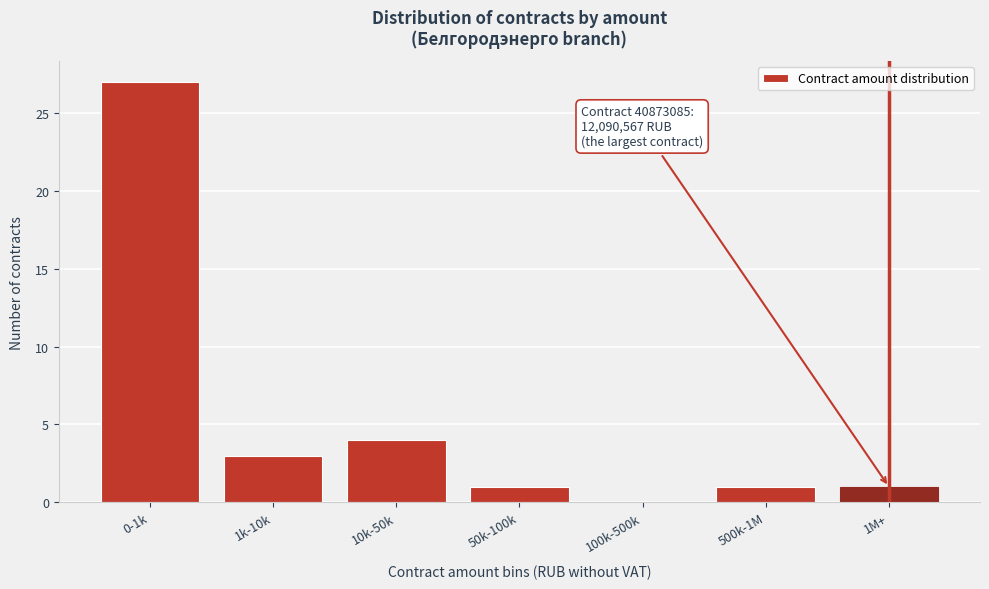

Reading left to right, list all the values displayed in this chart.

0-1k=27	1k-10k=3	10k-50k=4	50k-100k=1	100k-500k=0	500k-1M=1	1M+=1